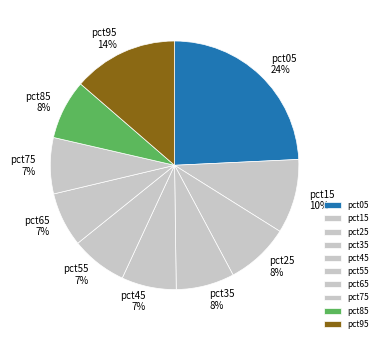

Which slice is the largest?

pct05